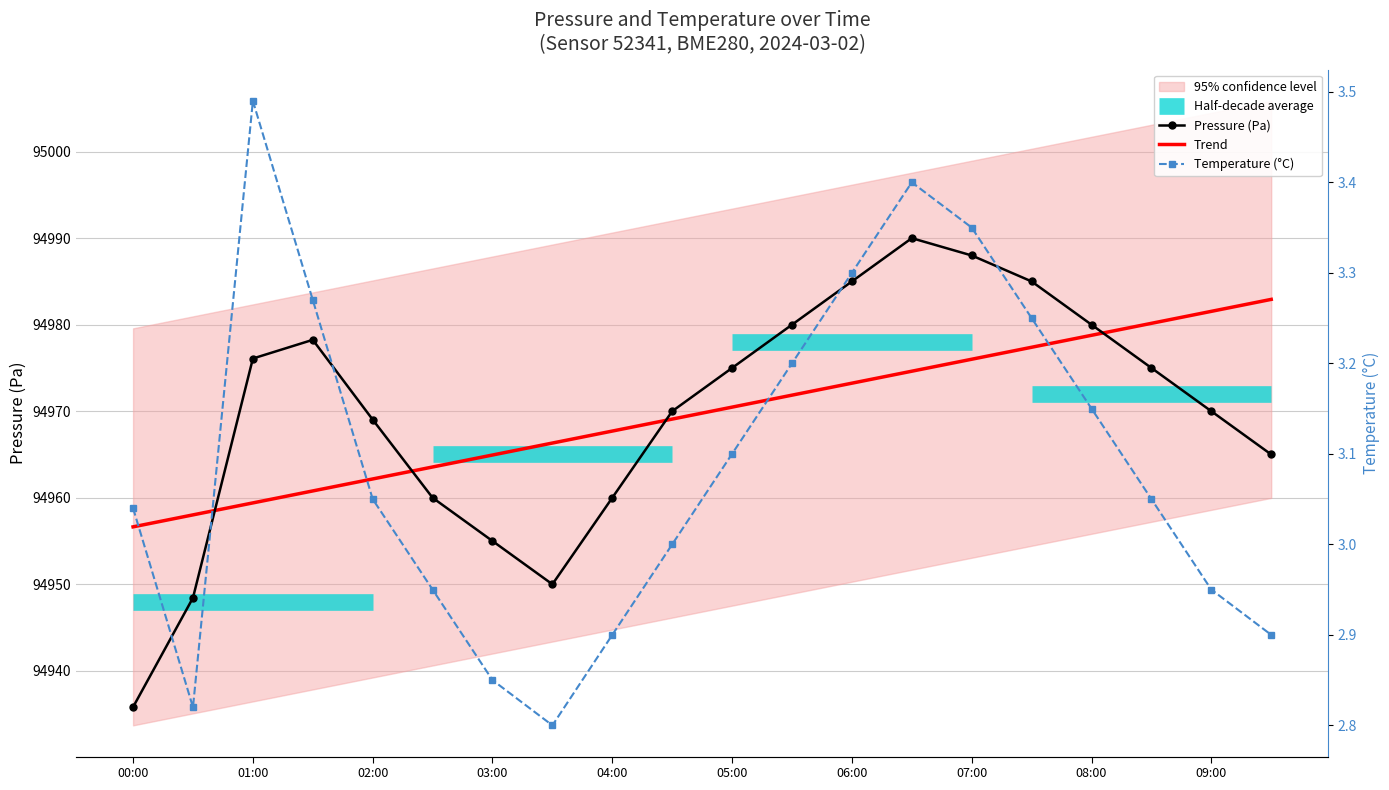

True or false: Trend has more than 1 points higher than both neighbors.

False